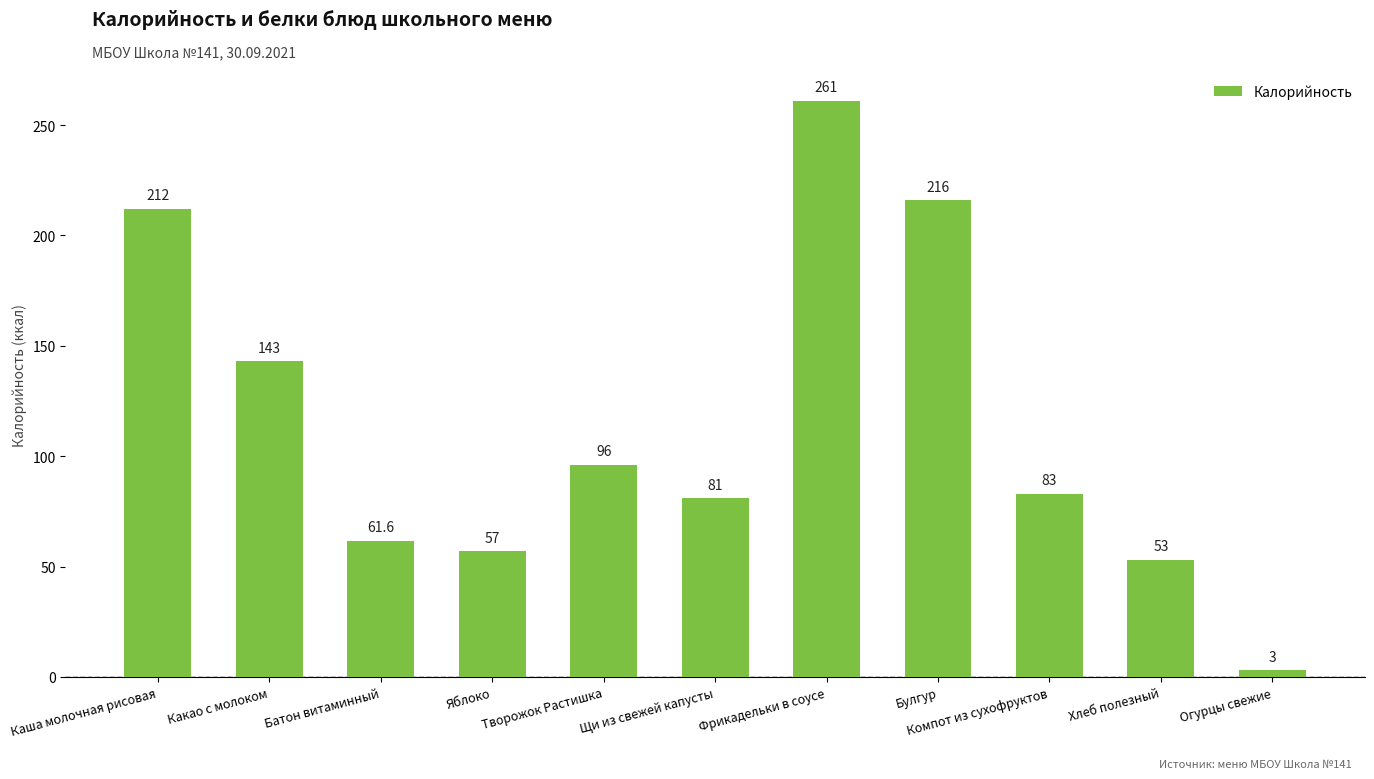

What is the value of the 10th bar from the left?

53.0